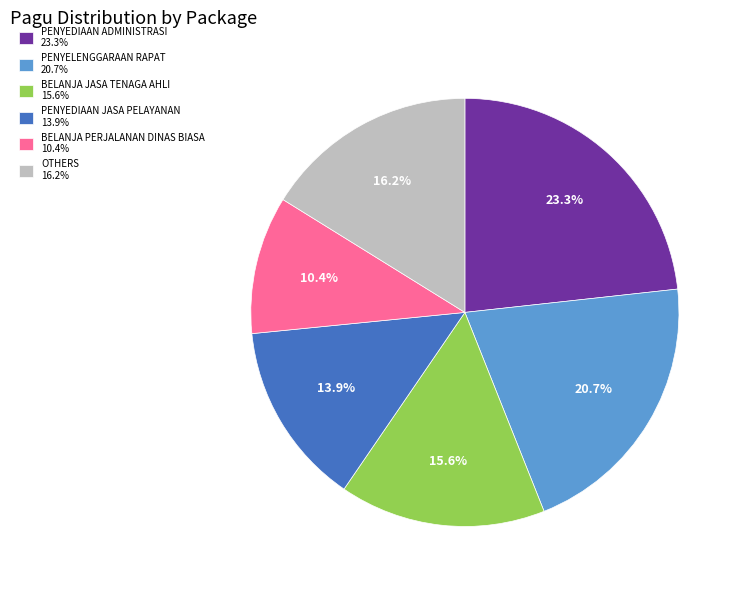

Which category has the smallest portion of the pie?

BELANJA PERJALANAN DINAS BIASA 10.4%